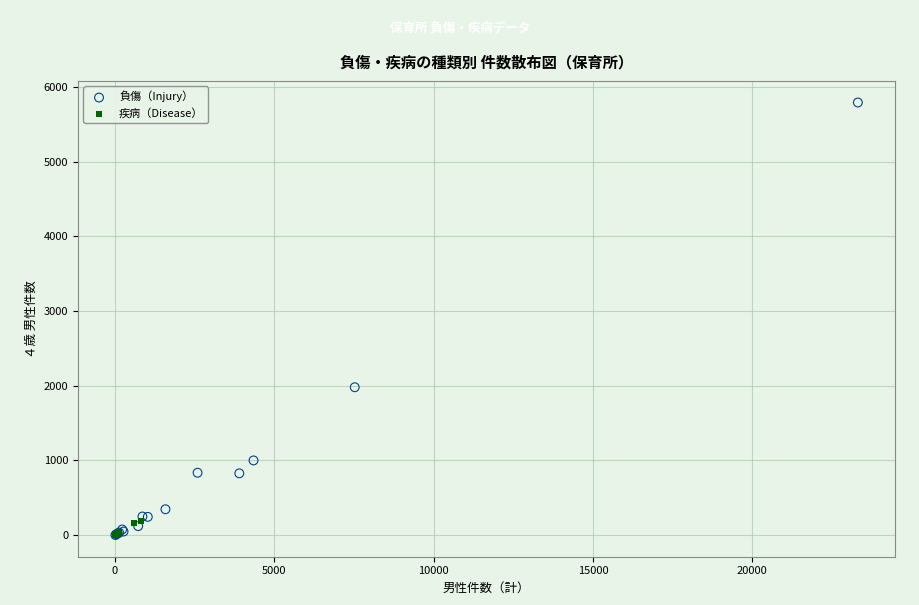

Which series contains the highest Y value?

負傷（Injury）